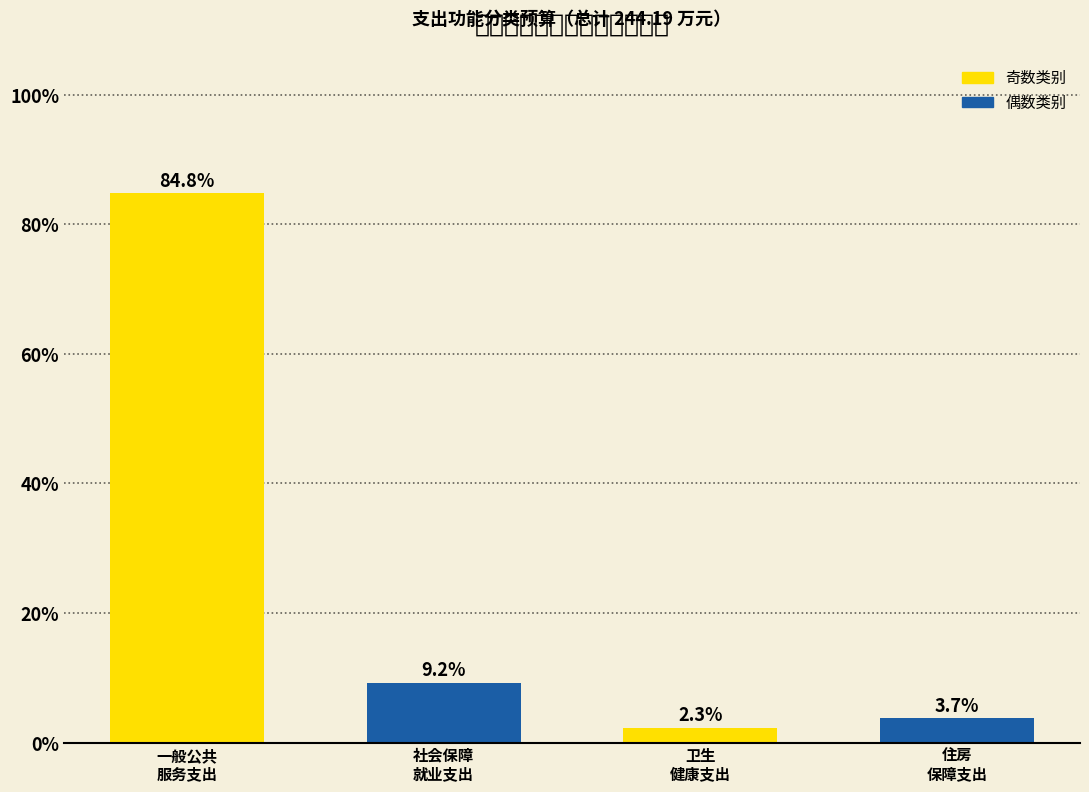

Reading left to right, what are all the values shown in this chart?

84.8	9.2	2.3	3.7